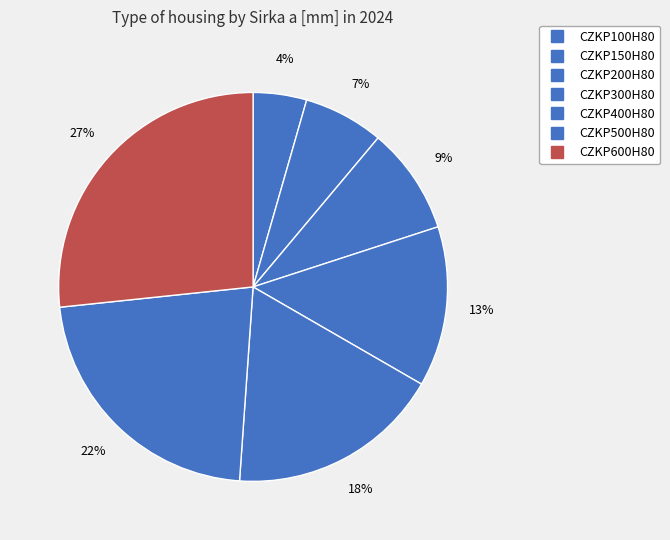

Count the number of slices in the pie.

7